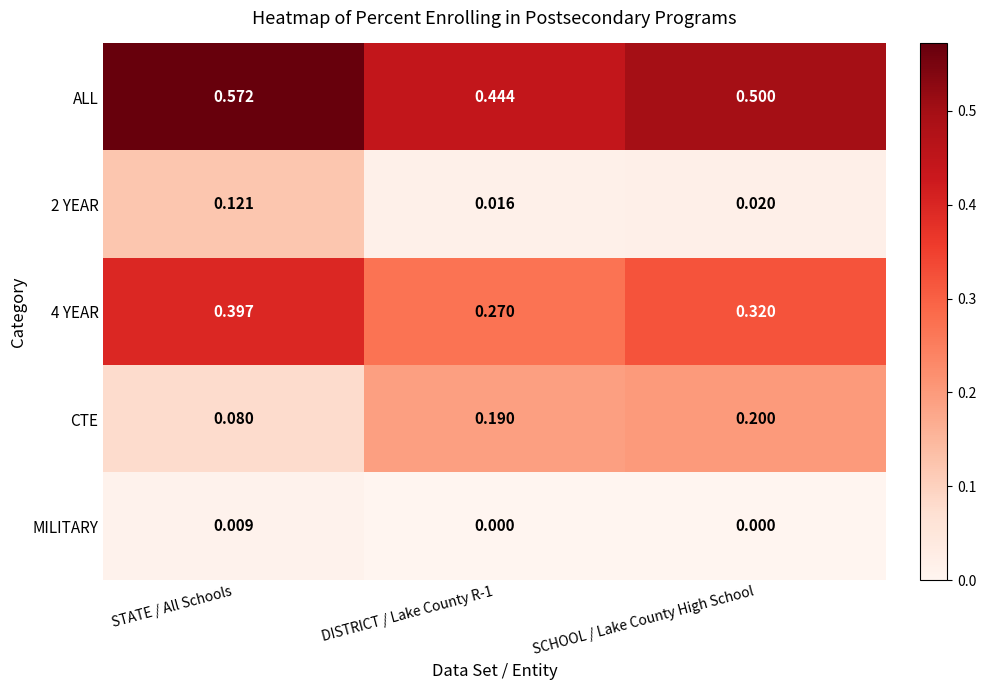

Which series has the largest range (max minus min)?

ALL